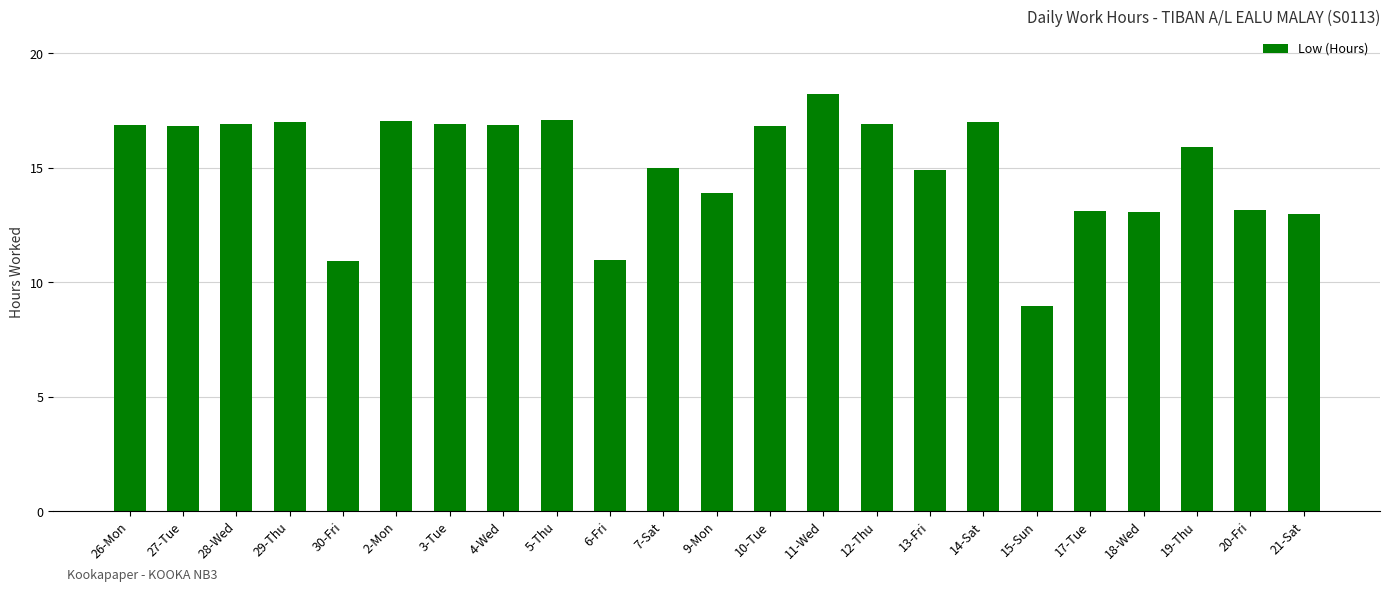

What value does the data have at 29-Thu?

17.0